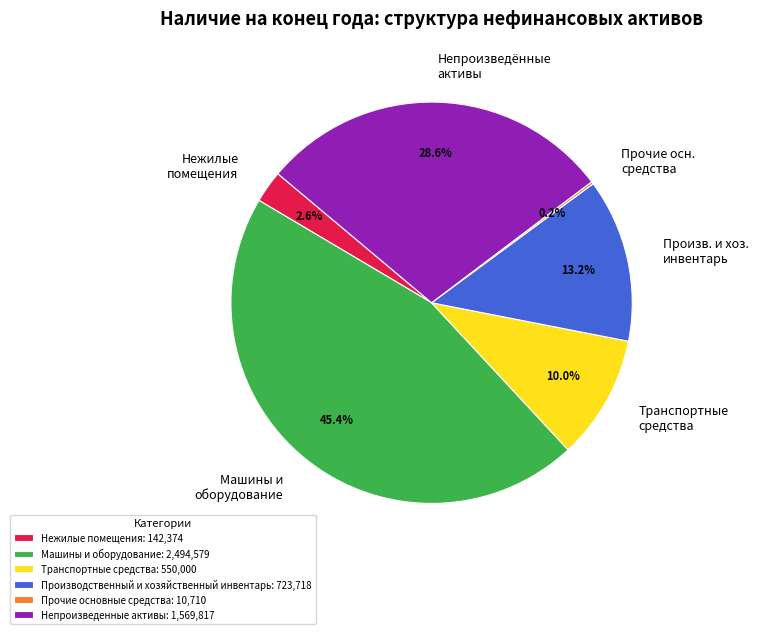

What is the largest slice in the pie chart?

Машины и оборудование